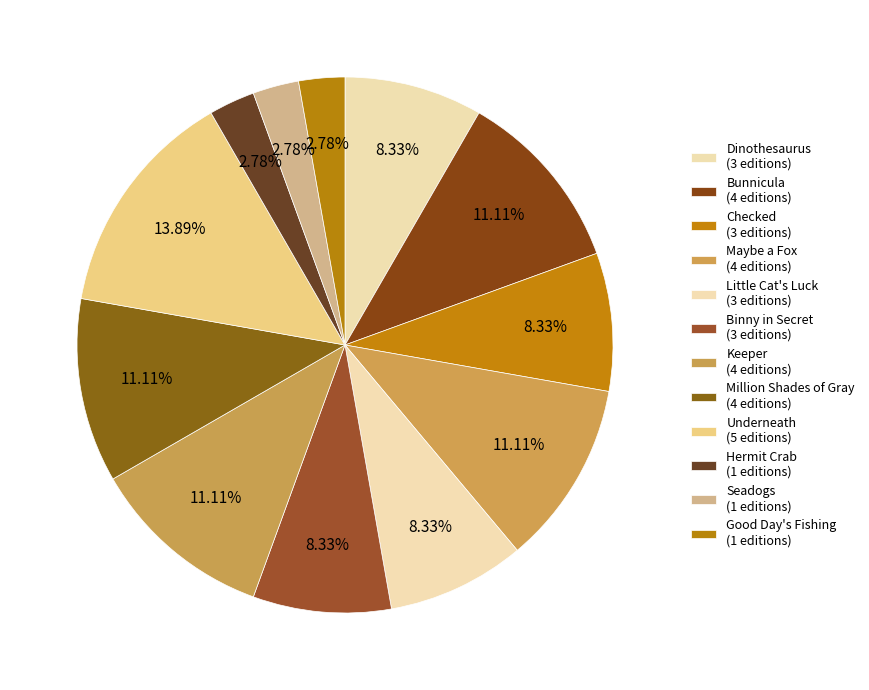

Is the sum of Hermit Crab and Checked greater than half?

No